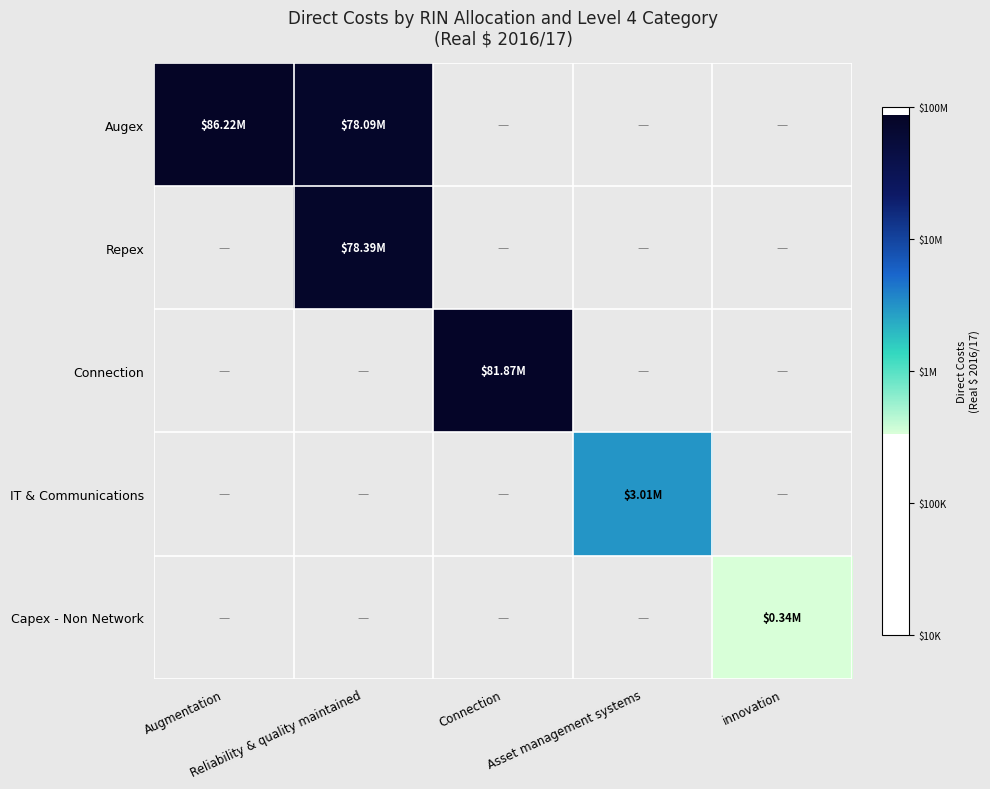

Where does the Connection series first go above 7?

Connection